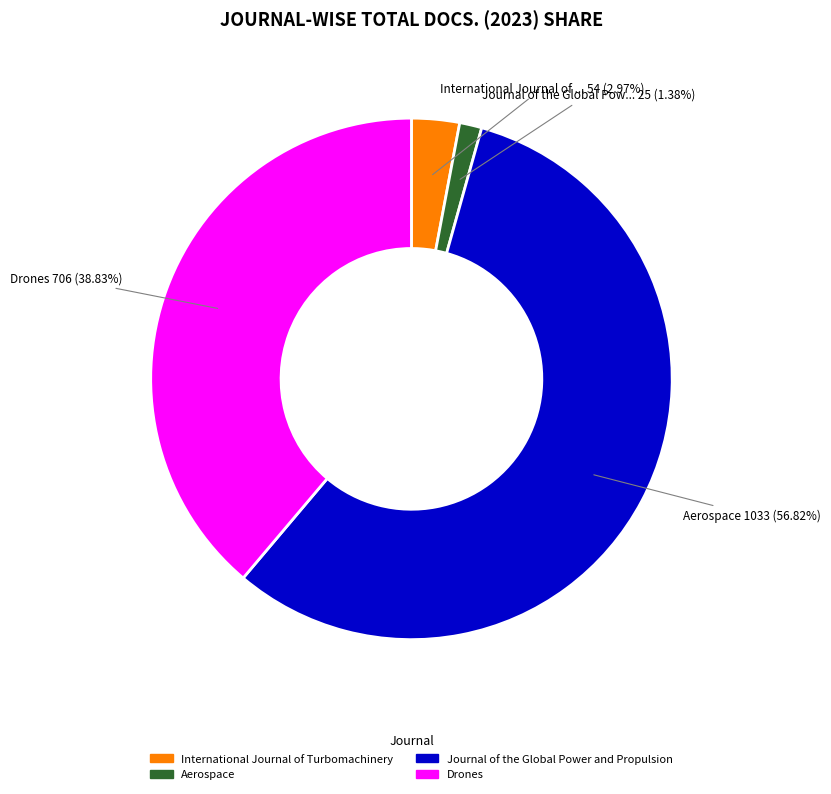

Is there a majority slice in this chart?

Yes